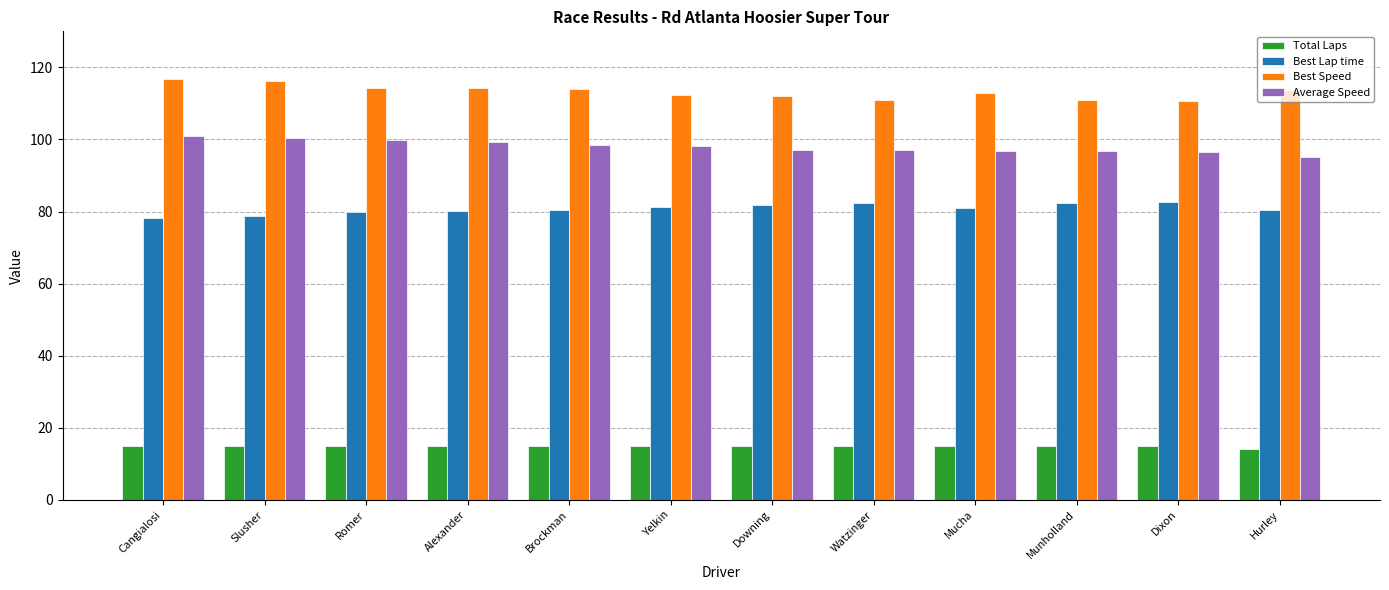

Which series has the largest total across all categories?

Best Speed